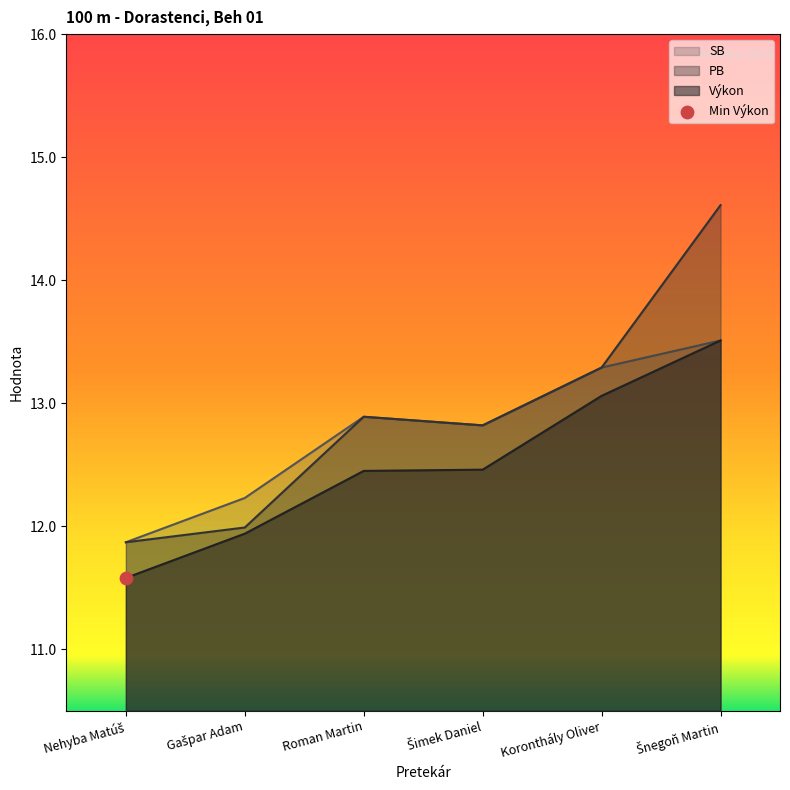

At how many categories does at least one series exceed 12?

5